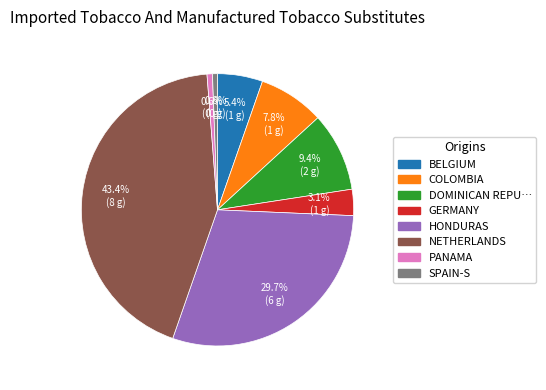

How many segments does this pie chart have?

8